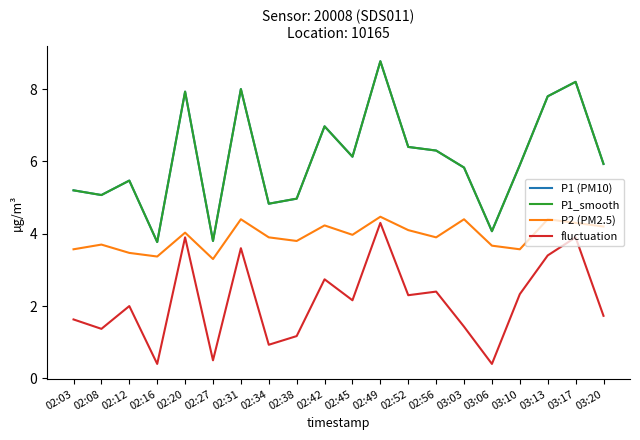

Does the chart display data point markers on the line(s)?

No